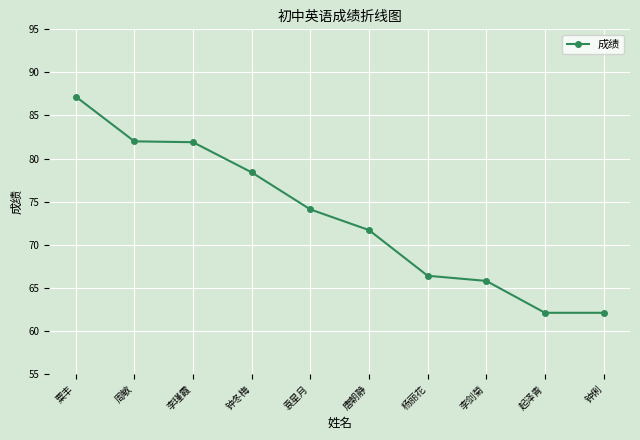

Read the value at 李剑菊.

65.8